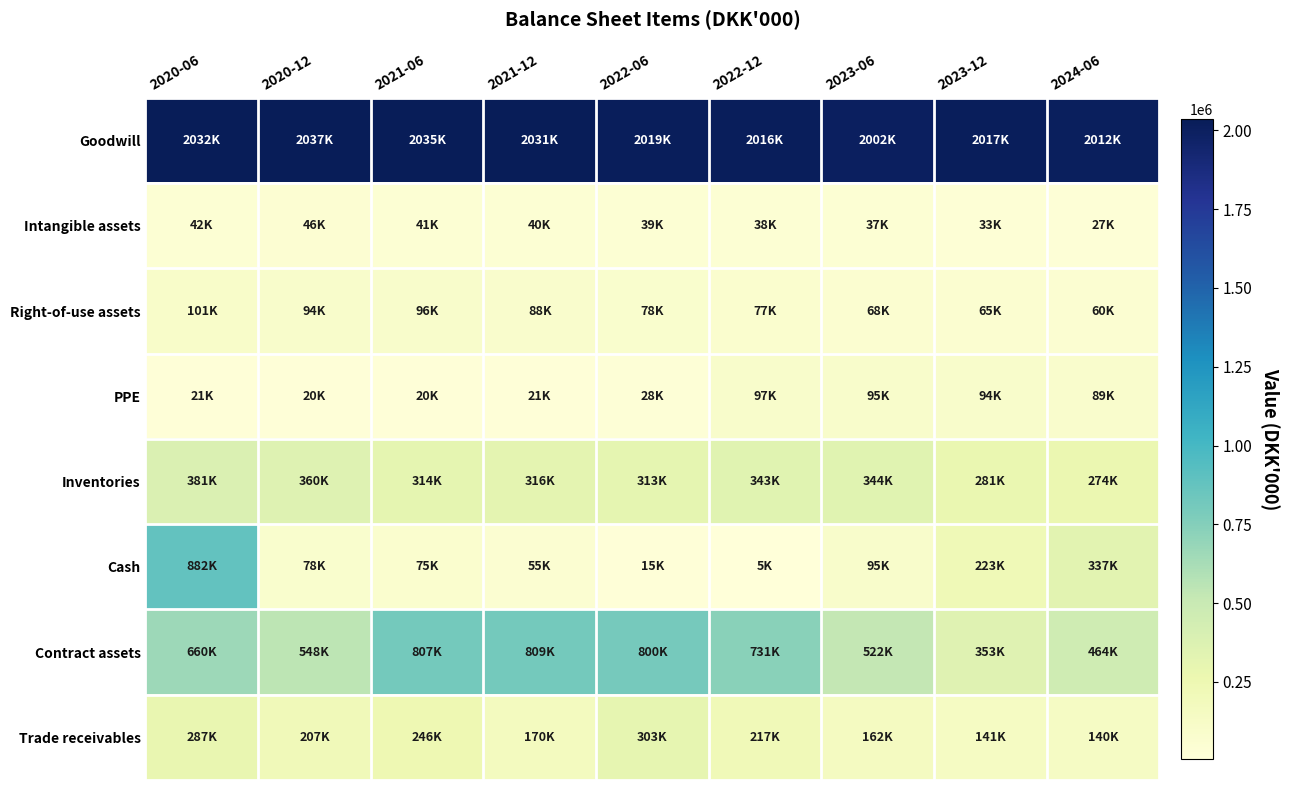

What is the difference between the highest and lowest values at 2021-12?

2010743